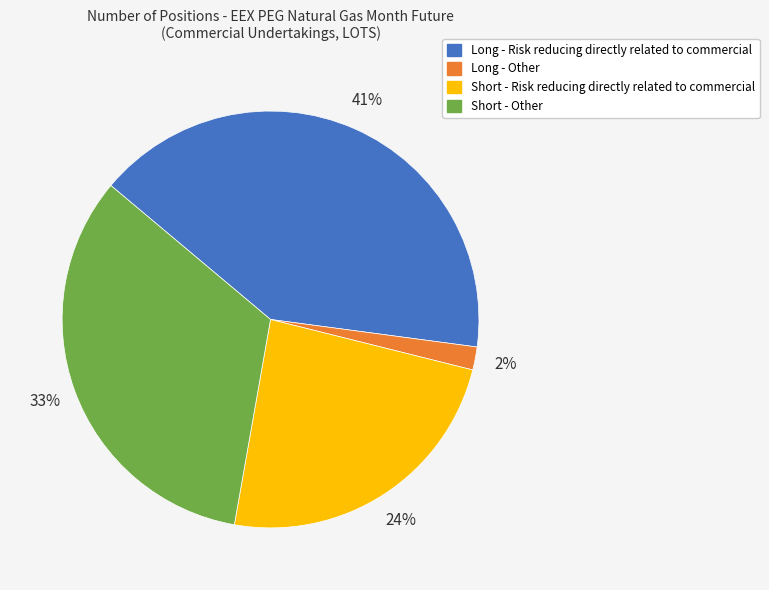

What is the largest slice in the pie chart?

Long - Risk reducing directly related to commercial